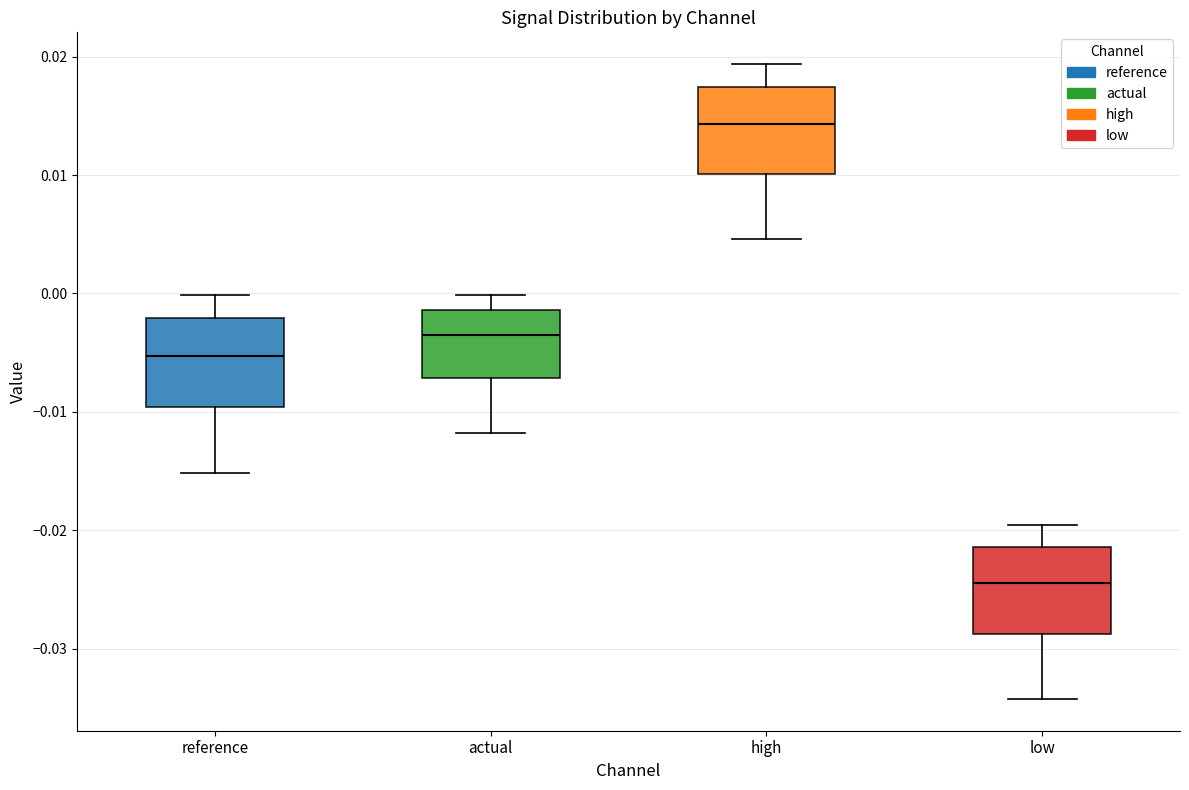

Which box's median line is the lowest?

low